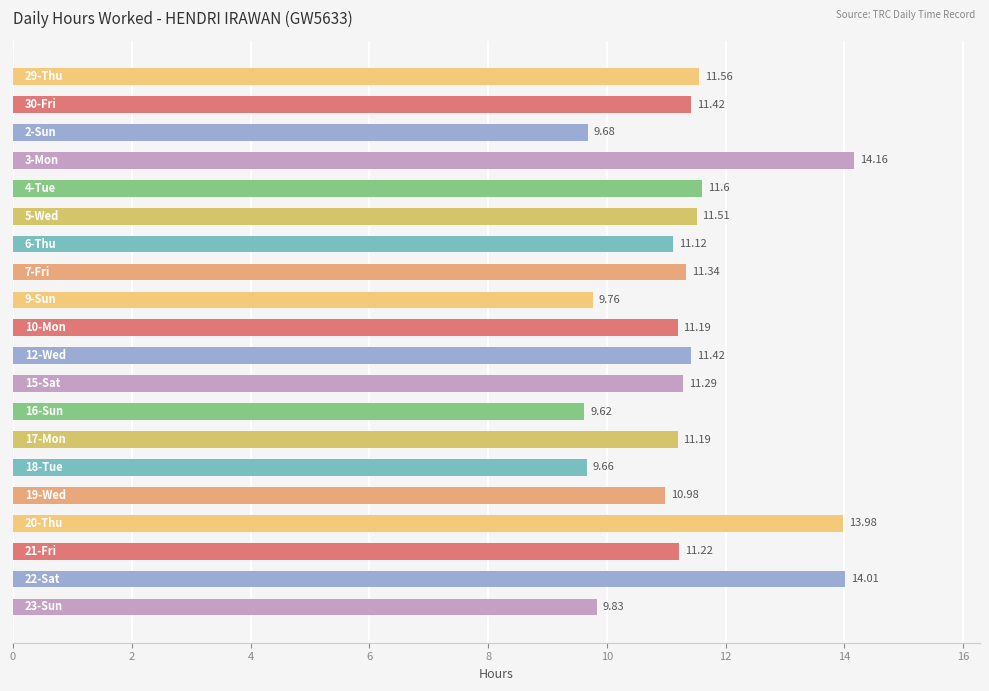

What is the average value?

11.3